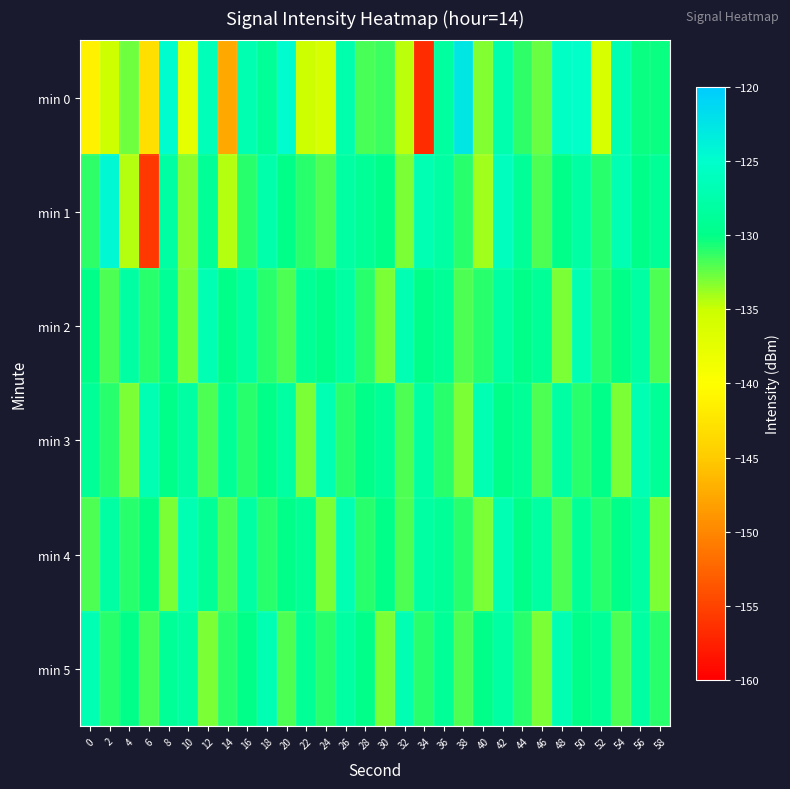

Reading right to left, transcribe all the data shown in this chart.

min 0: 58=-130.3	56=-130.3	54=-126.9	52=-136.2	50=-125.2	48=-125.6	46=-132.6	44=-131.2	42=-127.3	40=-133.2	38=-122.7	36=-128.4	34=-156.7	32=-134.6	30=-131.5	28=-131.8	26=-127.2	24=-136.1	22=-135.2	20=-124.8	18=-129.0	16=-127.1	14=-147.6	12=-126.6	10=-137.5	8=-124.9	6=-143.0	4=-132.7	2=-135.3	0=-141.4
min 1: 58=-129.0	56=-130.0	54=-127.0	52=-131.0	50=-128.0	48=-130.0	46=-132.0	44=-129.0	42=-126.0	40=-134.0	38=-131.0	36=-128.0	34=-127.0	32=-133.0	30=-130.0	28=-129.0	26=-128.0	24=-132.0	22=-131.0	20=-130.0	18=-127.4	16=-131.0	14=-134.4	12=-128.9	10=-133.3	8=-128.0	6=-155.9	4=-134.4	2=-124.4	0=-131.2
min 2: 58=-132.0	56=-128.0	54=-130.0	52=-131.0	50=-127.0	48=-133.0	46=-129.0	44=-130.0	42=-128.0	40=-131.0	38=-132.0	36=-129.0	34=-130.0	32=-127.0	30=-133.0	28=-131.0	26=-128.0	24=-130.0	22=-129.0	20=-132.0	18=-131.0	16=-128.0	14=-130.0	12=-127.0	10=-133.0	8=-129.0	6=-131.0	4=-128.0	2=-132.0	0=-130.0
min 3: 58=-129.0	56=-127.0	54=-133.0	52=-130.0	50=-131.0	48=-128.0	46=-132.0	44=-129.0	42=-130.0	40=-127.0	38=-133.0	36=-131.0	34=-128.0	32=-132.0	30=-129.0	28=-130.0	26=-131.0	24=-127.0	22=-133.0	20=-128.0	18=-130.0	16=-131.0	14=-129.0	12=-132.0	10=-128.0	8=-130.0	6=-127.0	4=-133.0	2=-131.0	0=-129.0
min 4: 58=-133.0	56=-128.0	54=-130.0	52=-131.0	50=-129.0	48=-132.0	46=-128.0	44=-130.0	42=-127.0	40=-133.0	38=-131.0	36=-129.0	34=-128.0	32=-132.0	30=-130.0	28=-131.0	26=-127.0	24=-133.0	22=-129.0	20=-130.0	18=-131.0	16=-128.0	14=-132.0	12=-129.0	10=-127.0	8=-133.0	6=-130.0	4=-131.0	2=-128.0	0=-132.0
min 5: 58=-131.0	56=-128.0	54=-132.0	52=-129.0	50=-130.0	48=-127.0	46=-133.0	44=-131.0	42=-128.0	40=-130.0	38=-132.0	36=-129.0	34=-131.0	32=-127.0	30=-133.0	28=-130.0	26=-128.0	24=-131.0	22=-129.0	20=-132.0	18=-127.0	16=-130.0	14=-131.0	12=-133.0	10=-128.0	8=-129.0	6=-132.0	4=-130.0	2=-131.0	0=-127.0